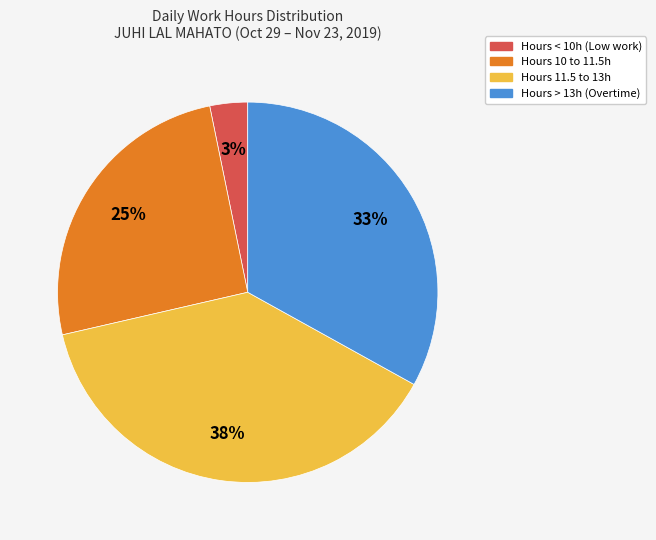

To the nearest percent, what is the average slice percentage?

25%